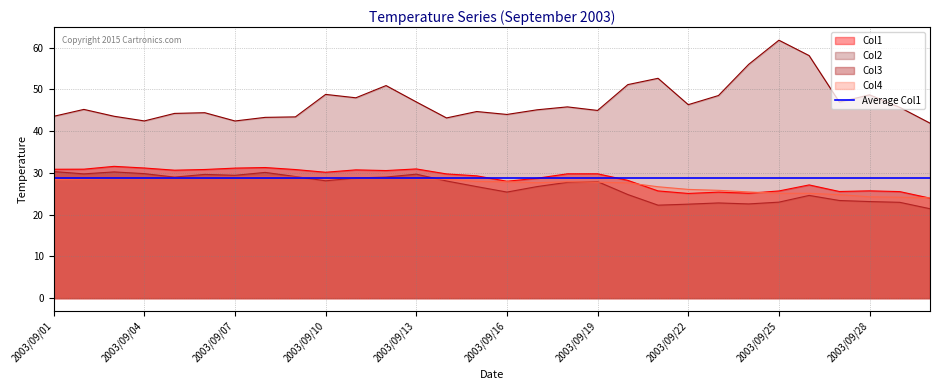

Reading left to right, extract all data points from this chart.

Col1: 30.9	30.9	31.6	31.2	30.6	30.8	31.1	31.3	30.8	30.2	30.7	30.6	31.0	29.8	29.3	28.0	28.7	29.8	29.8	28.2	25.7	25.1	25.4	25.1	25.7	27.1	25.5	25.7	25.5	24.0
Col2: 43.6	45.2	43.6	42.4	44.2	44.4	42.4	43.3	43.4	48.8	48.0	50.9	47.0	43.2	44.7	44.0	45.1	45.8	45.0	51.1	52.7	46.3	48.5	56.0	61.8	58.1	47.0	48.7	45.7	41.9
Col3: 30.3	29.8	30.2	29.8	29.0	29.6	29.4	30.1	29.1	28.1	28.8	29.0	29.7	28.1	26.7	25.4	26.7	27.7	27.9	24.8	22.3	22.5	22.8	22.6	23.0	24.6	23.4	23.1	23.0	21.4
Col4: 28.4	28.5	28.7	28.7	28.8	28.9	29.0	29.0	29.0	28.8	28.7	28.8	28.7	28.5	28.0	27.9	27.7	27.9	27.8	27.6	26.7	26.0	25.8	25.4	25.1	25.1	24.8	24.3	24.2	24.0